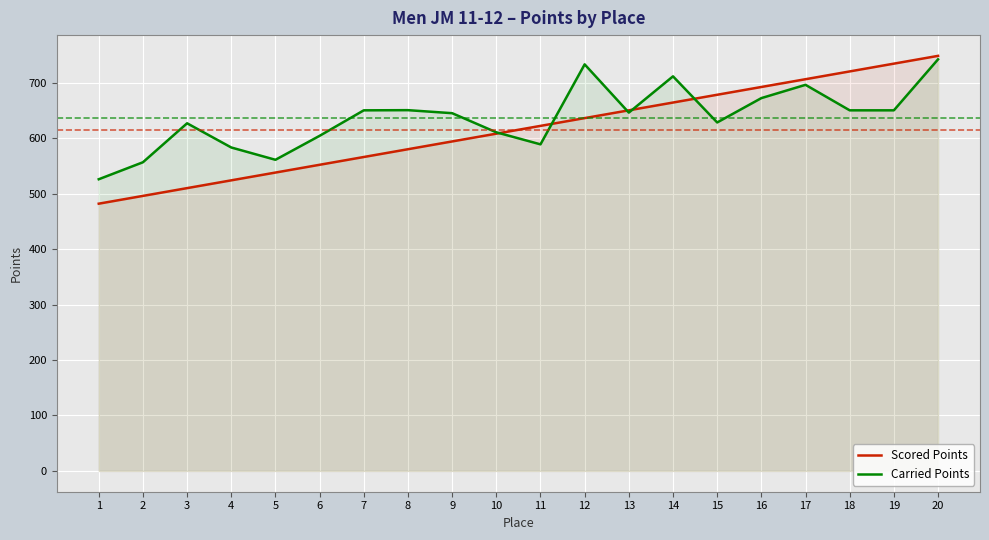

At which label does Carried Points reach its minimum?

1